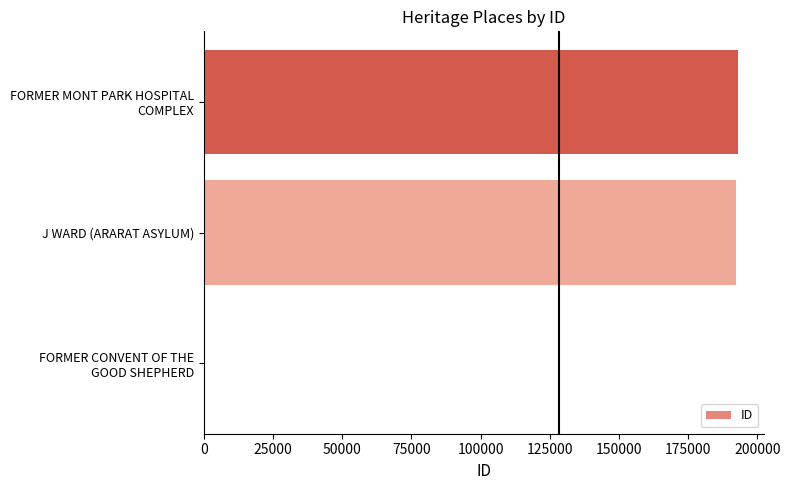

What is the sum of all values?

385071